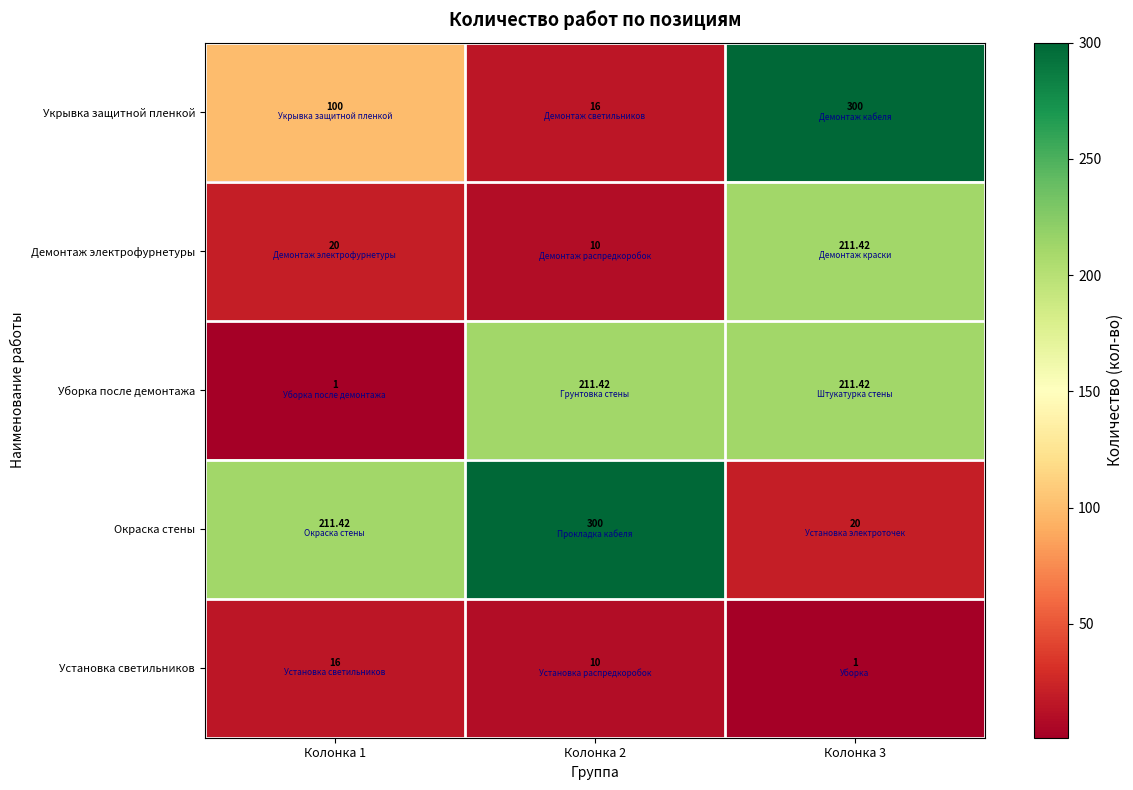

Which series changed the most between Колонка 1 and Колонка 3?

Уборка после демонтажа